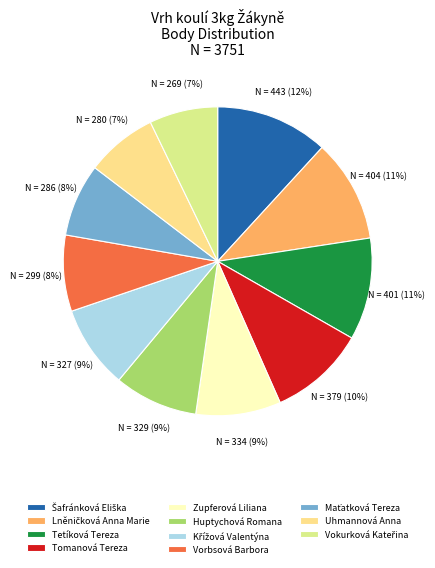

Does Zupferová Liliana account for over 50% of the chart?

No